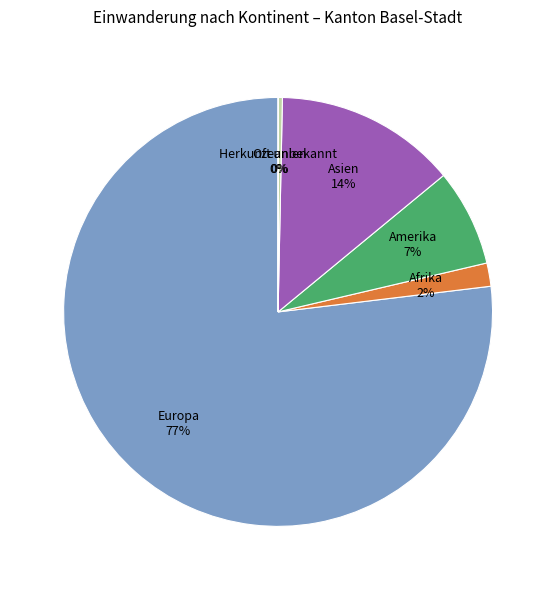

To the nearest percent, what is the difference between the largest and smallest slice percentages?

77%